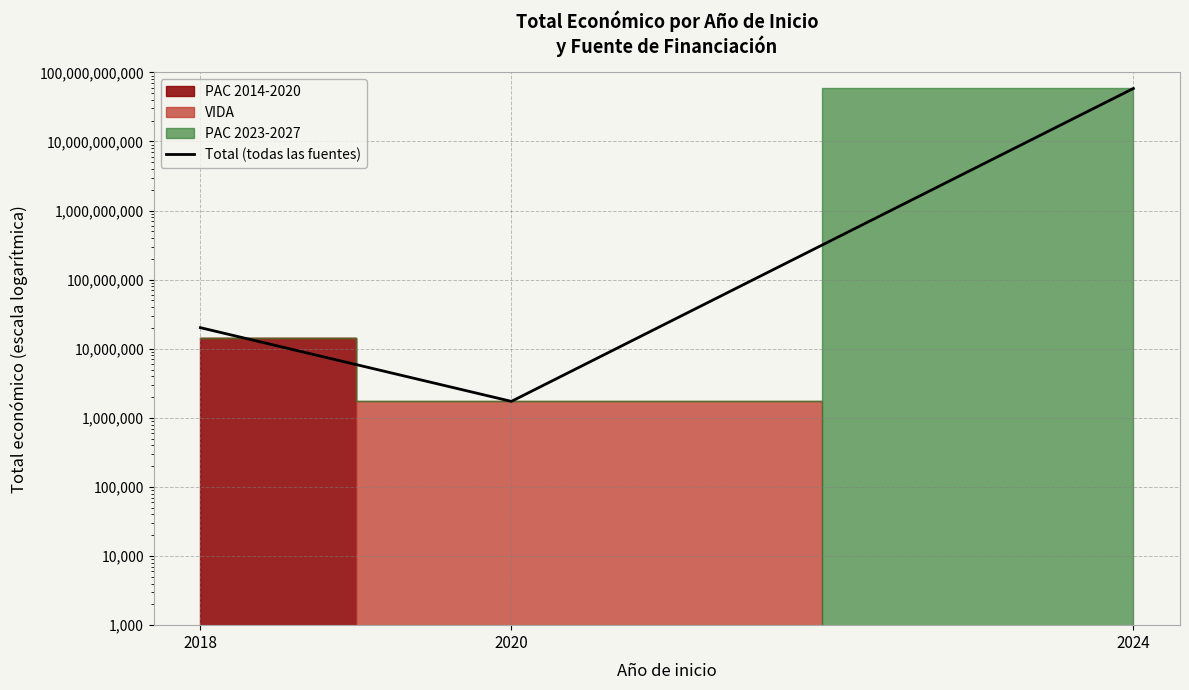

Count the number of categories in the chart.

3